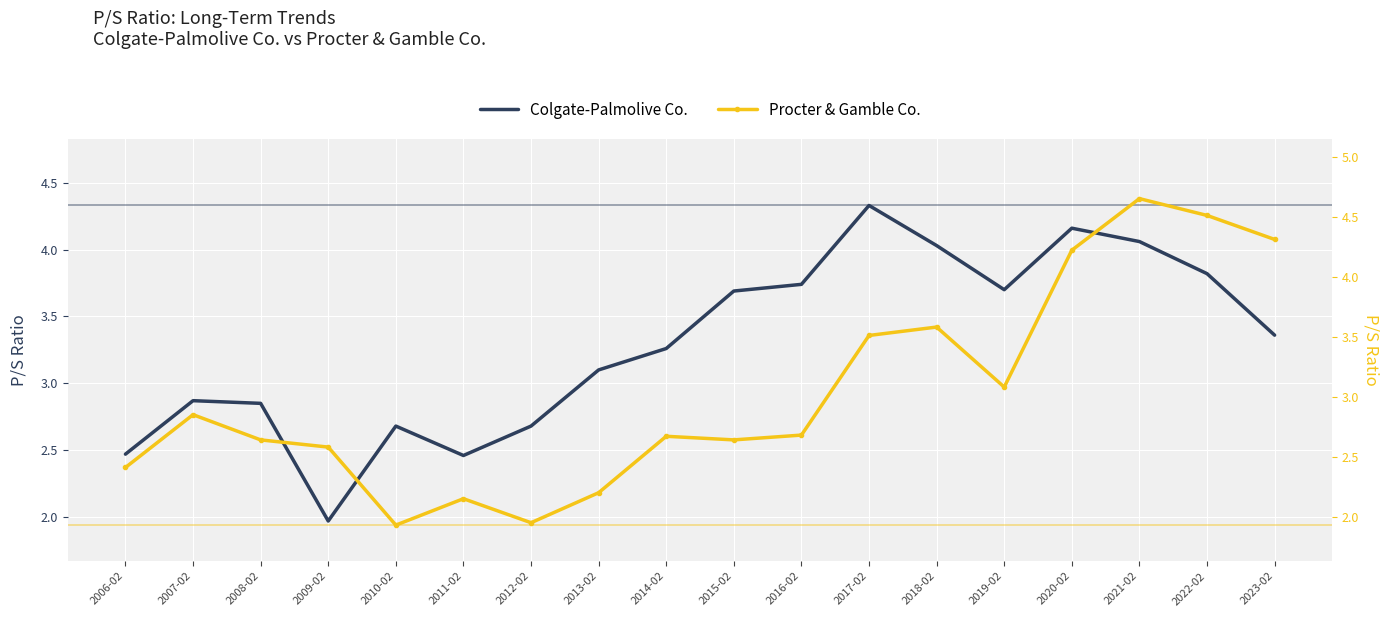

How many categories are shown in the chart?

18